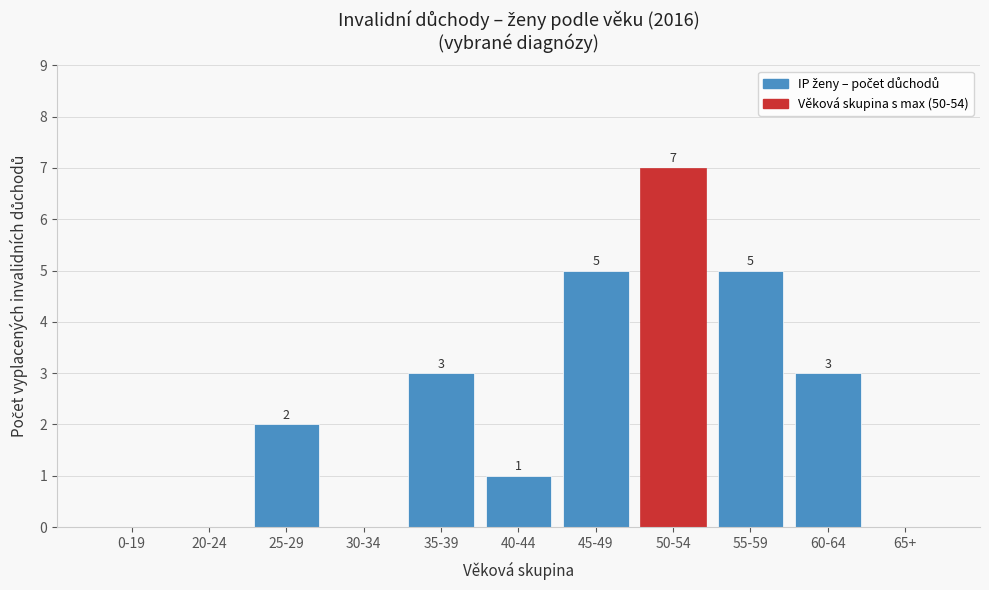

Reading left to right, extract all data points from this chart.

0-19=0	20-24=0	25-29=2	30-34=0	35-39=3	40-44=1	45-49=5	50-54=7	55-59=5	60-64=3	65+=0